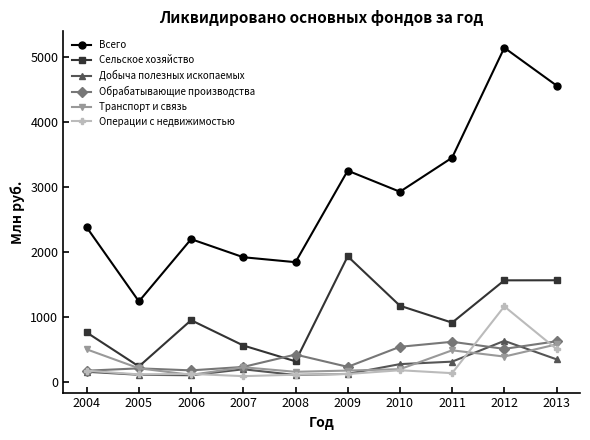

What is the value of the Обрабатывающие производства point at the 8th from the left?

622